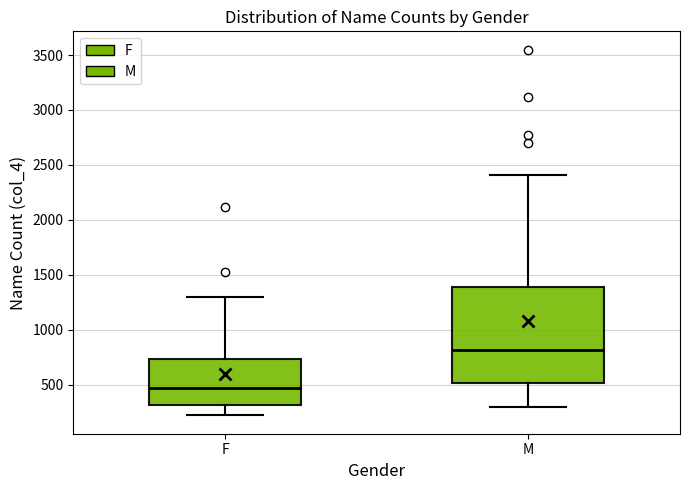

Reading left to right, read every box against the y-axis: the position of its median line, the range the box covers, and the ends of its whiskers. The values are not printed on the chart, so give them approximately, as read against the axis.

F: median 450, box 300 to 750, whiskers 200 to 1300
M: median 800, box 500 to 1400, whiskers 300 to 2400